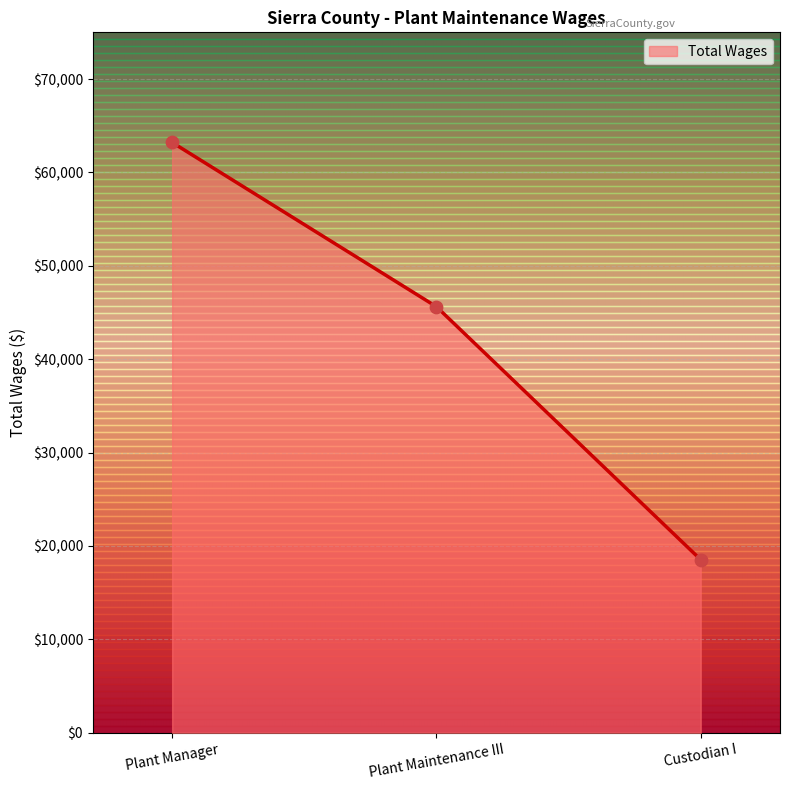

Between Custodian I and Plant Maintenance III, which is larger?

Plant Maintenance III